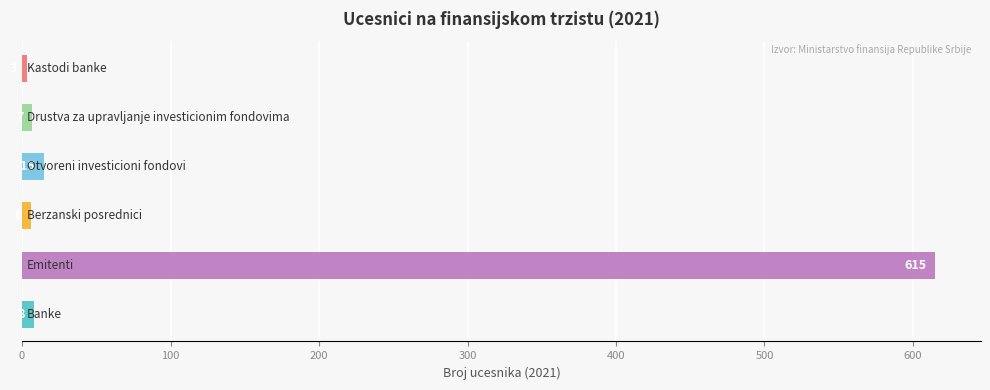

Are the bars horizontal?

Yes